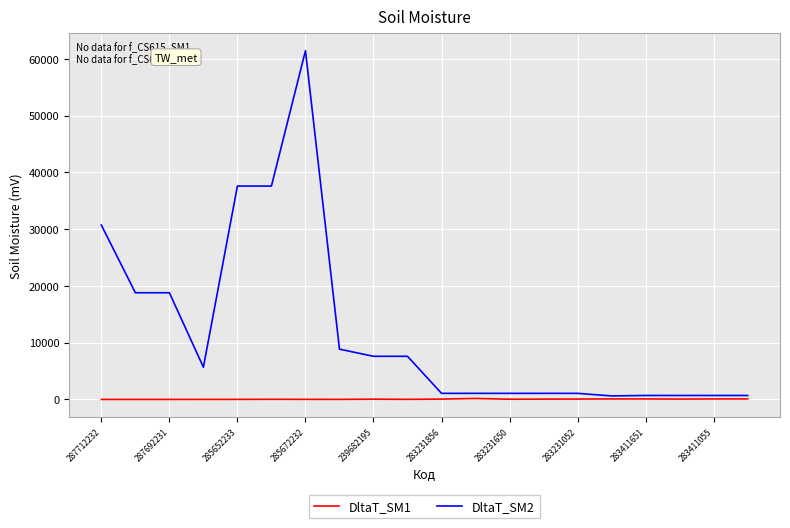

What is the maximum value shown in the chart?

61434.3